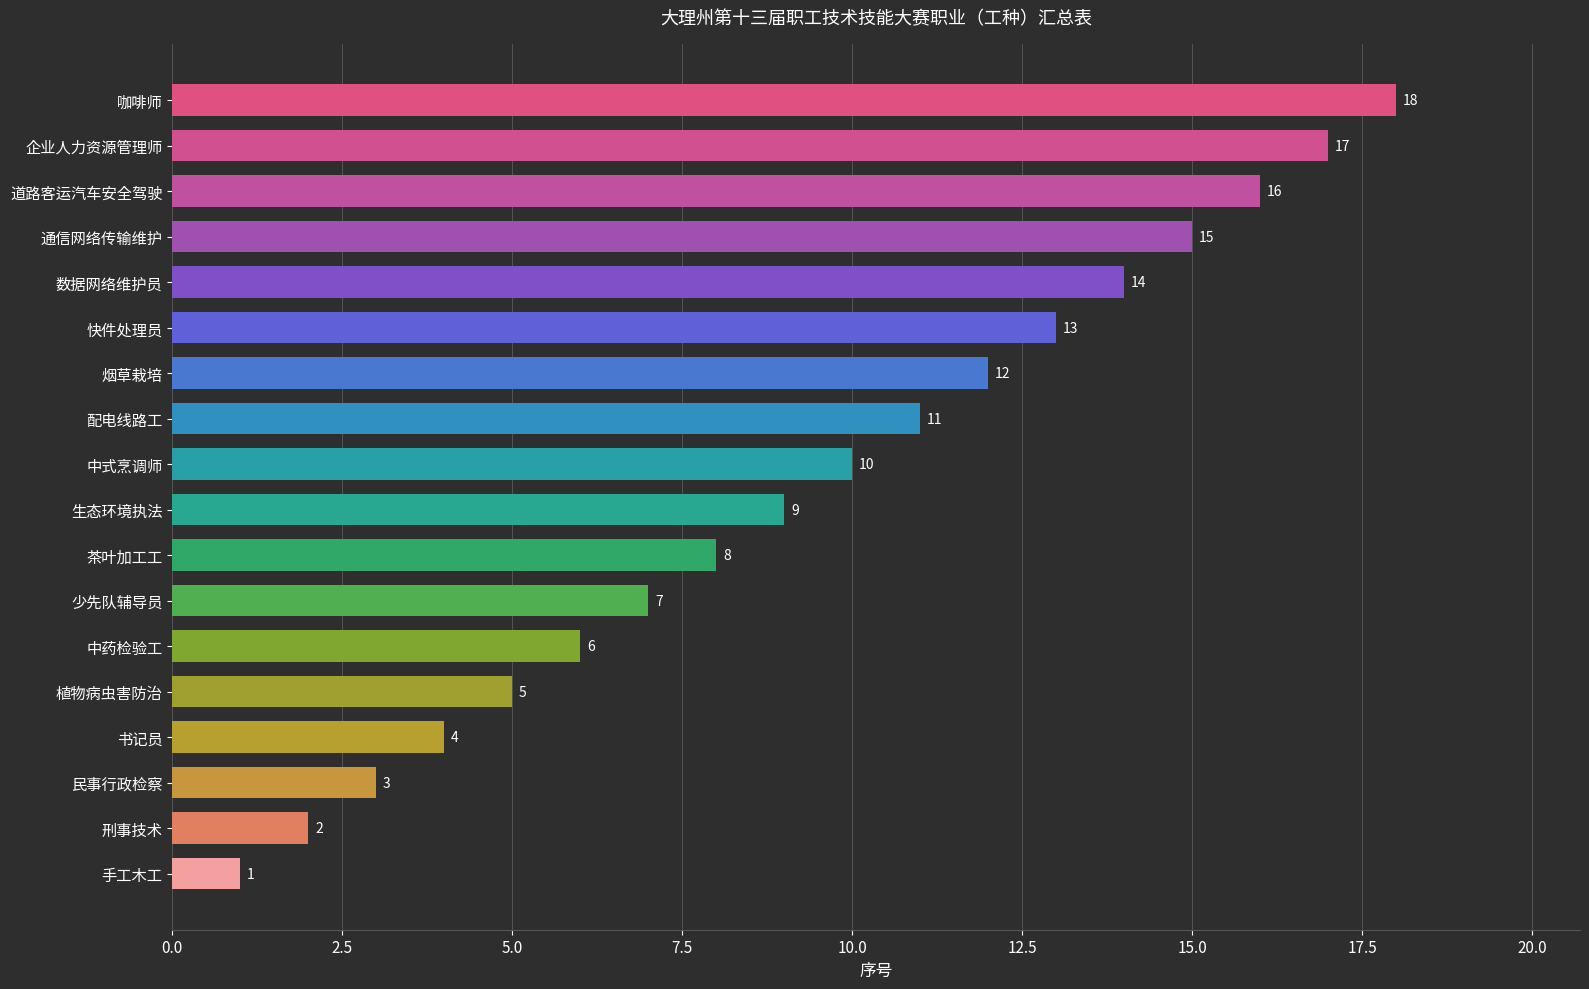

Which has a higher value, 通信网络传输维护 or 茶叶加工工?

通信网络传输维护